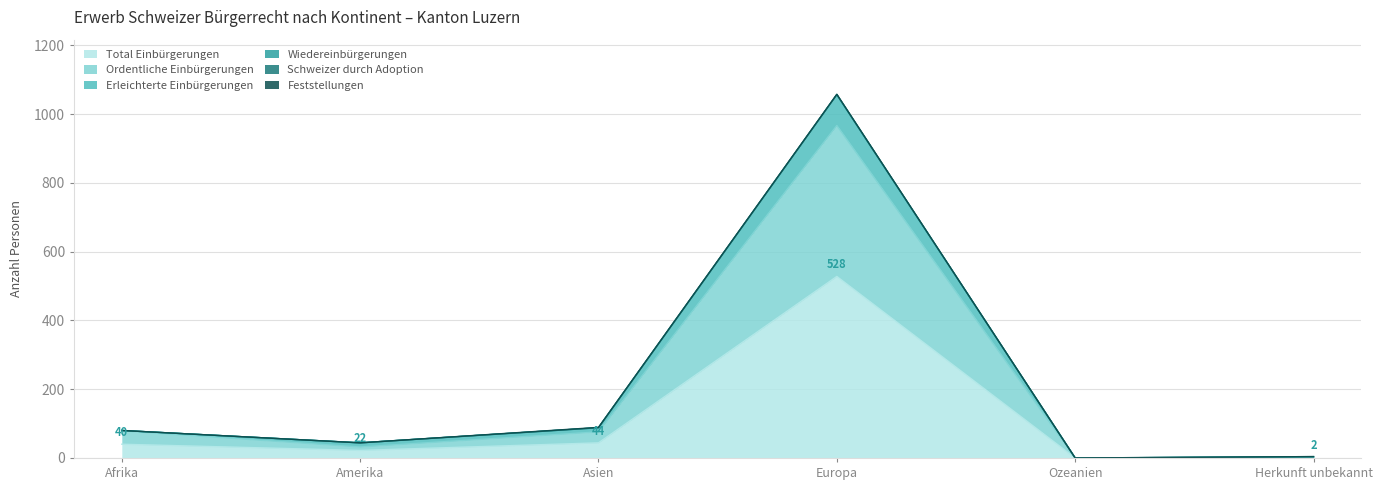

Which category has the highest value in the Erleichterte Einbürgerungen series?

Europa